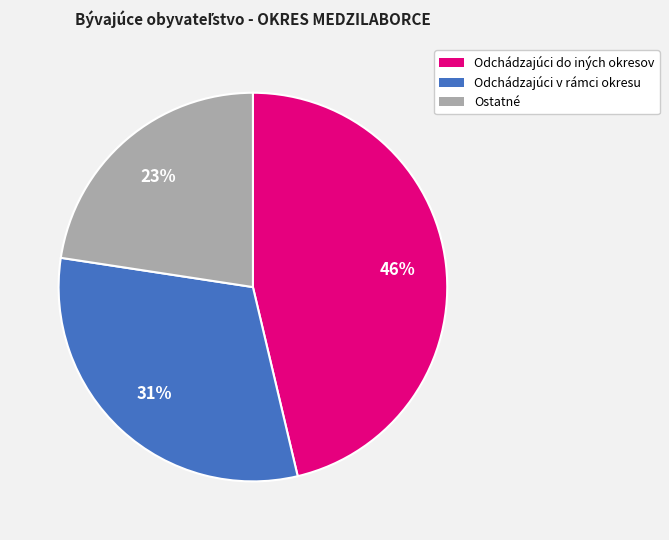

Is Ostatné the majority of the pie?

No